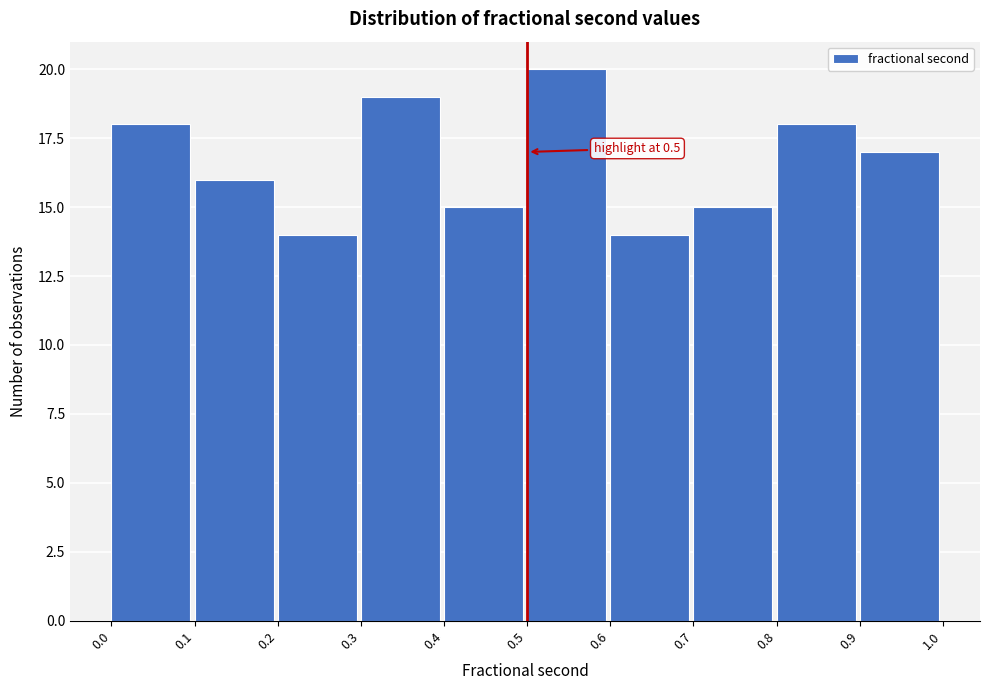

Which range on the x-axis has the tallest bar?

0.5 to 0.6